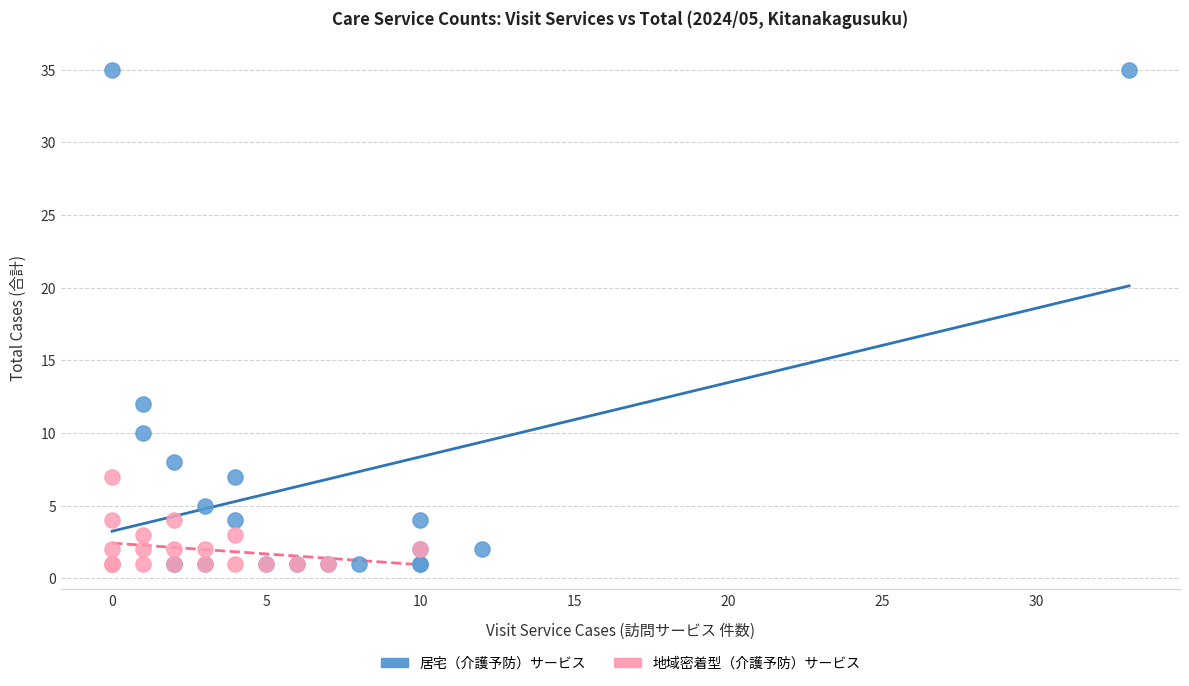

Which series contains the highest Y value?

居宅（介護予防）サービス